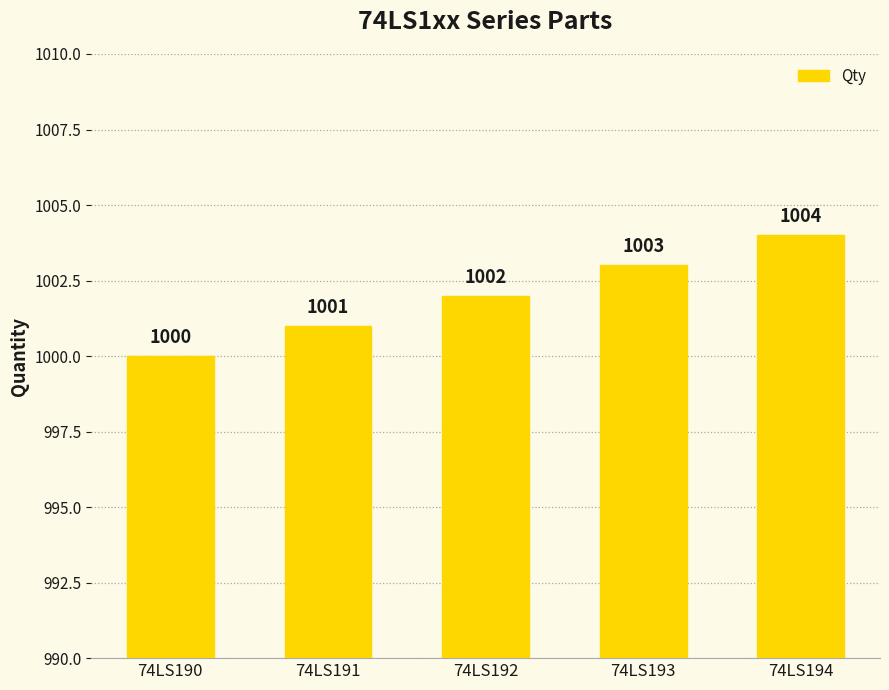

Rank the categories by value from lowest to highest.

74LS190, 74LS191, 74LS192, 74LS193, 74LS194